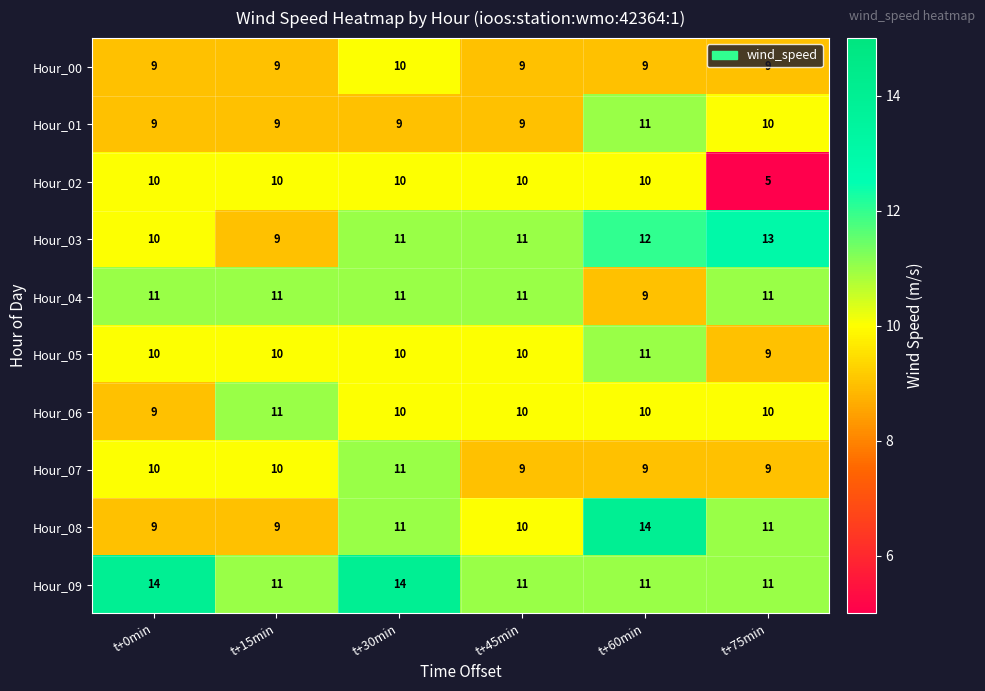

True or false: Hour_04 has a value of 17 at t+75min.

False